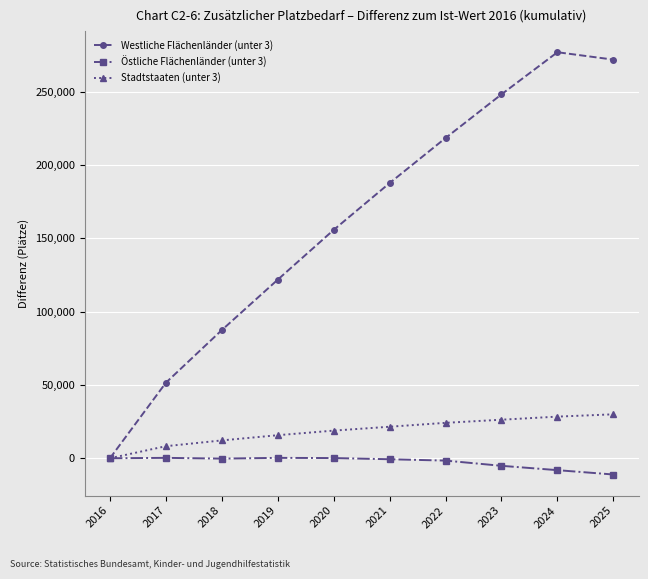

Which series has the largest total across all categories?

Westliche Flächenländer (unter 3)